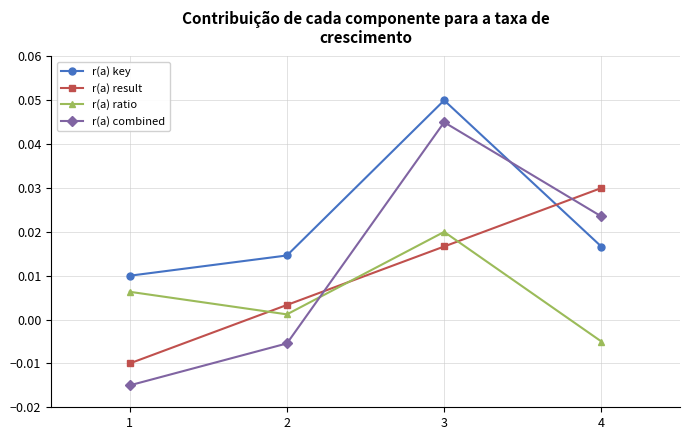

True or false: r(a) key and r(a) ratio cross at least once.

False